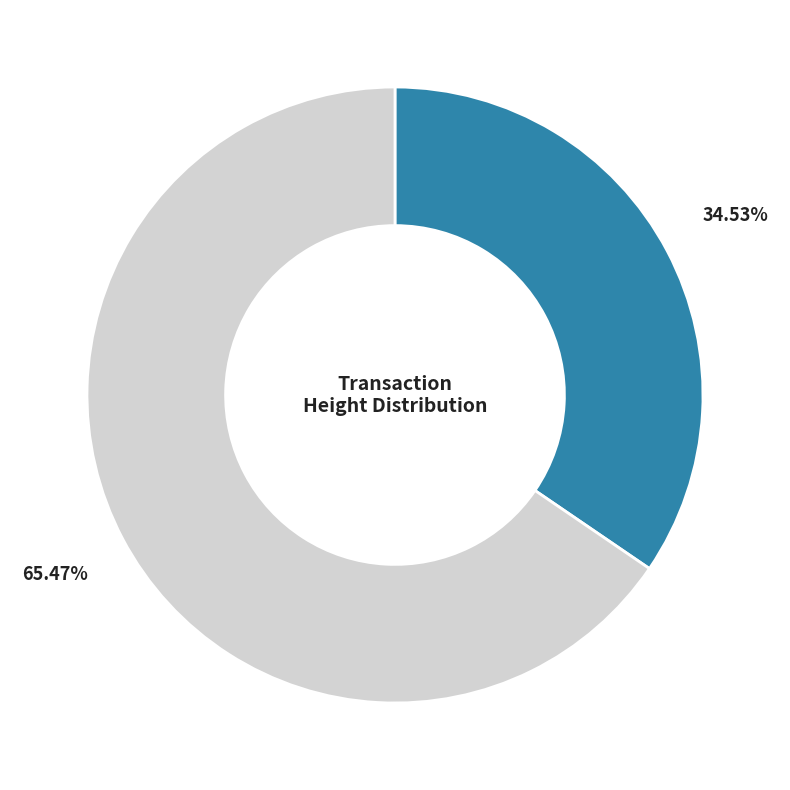

Is there a majority slice in this chart?

Yes